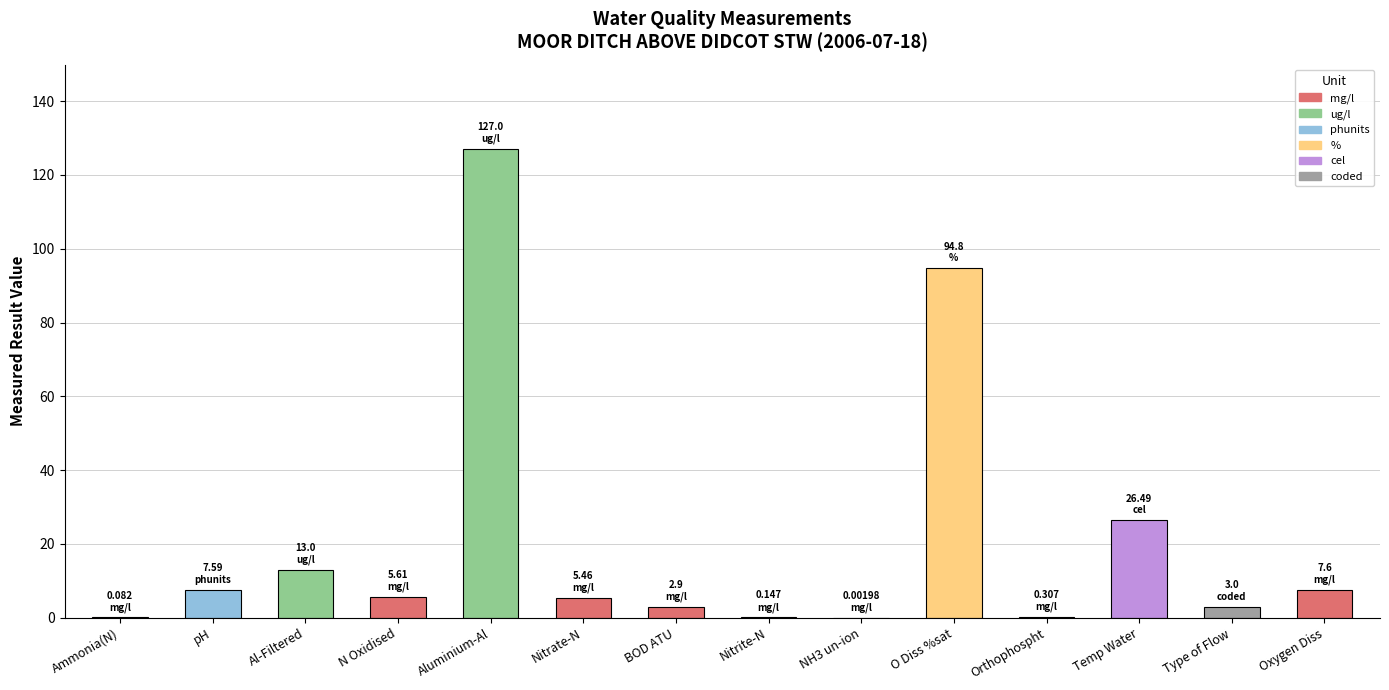

Which has a higher value, Aluminium-Al or Temp Water?

Aluminium-Al